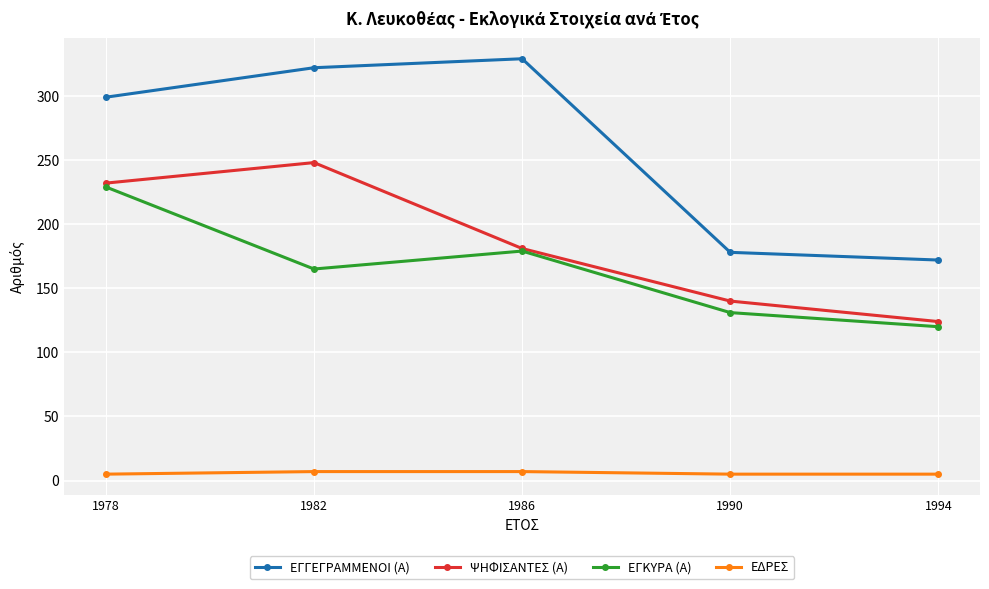

True or false: ΕΓΚΥΡΑ (Α) and ΕΓΓΕΓΡΑΜΜΕΝΟΙ (Α) intersect in this chart.

False